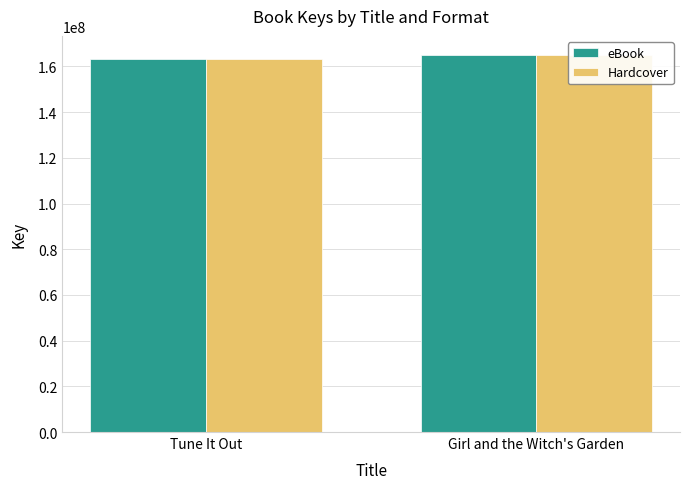

At which label does Hardcover reach its minimum?

Tune It Out